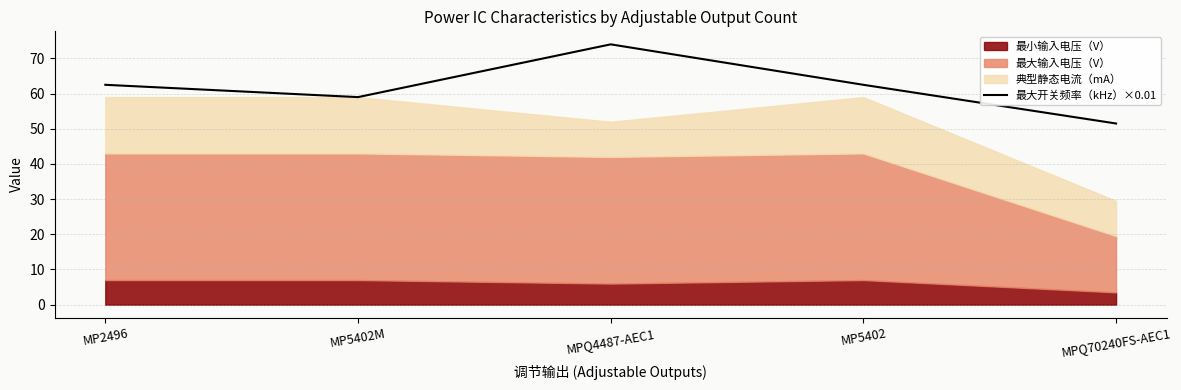

What is the minimum value for 最大开关频率（kHz）×0.01?

51.5